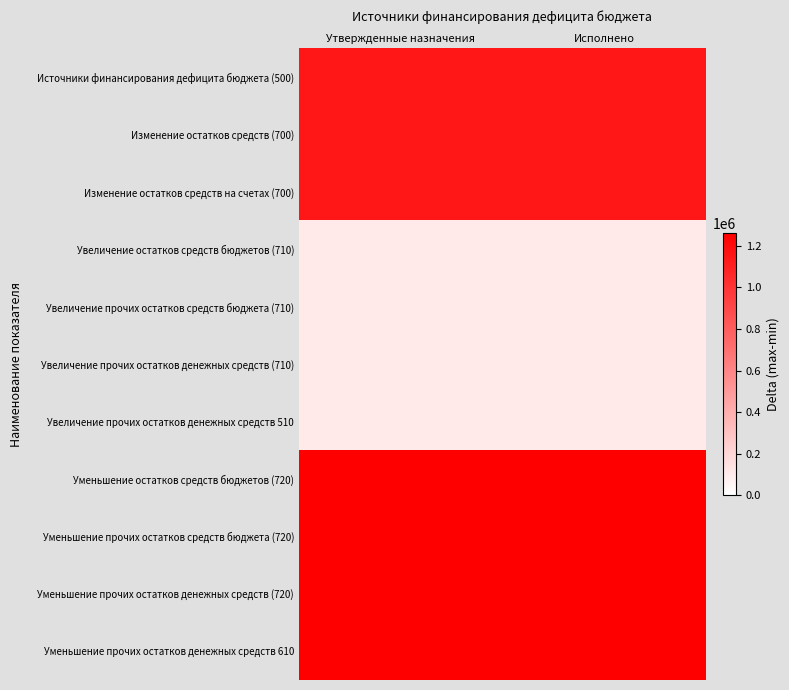

Reading left to right, extract all data points from this chart.

Источники финансирования дефицита бюджета (500): Утвержденные назначения=1151291.1	Исполнено=1151291.1
Изменение остатков средств (700): Утвержденные назначения=1151291.1	Исполнено=1151291.1
Изменение остатков средств на счетах (700): Утвержденные назначения=1151291.1	Исполнено=1151291.1
Увеличение остатков средств бюджетов (710): Утвержденные назначения=109577.5	Исполнено=109577.5
Увеличение прочих остатков средств бюджета (710): Утвержденные назначения=109577.5	Исполнено=109577.5
Увеличение прочих остатков денежных средств (710): Утвержденные назначения=109577.5	Исполнено=109577.5
Увеличение прочих остатков денежных средств 510: Утвержденные назначения=109577.5	Исполнено=109577.5
Уменьшение остатков средств бюджетов (720): Утвержденные назначения=1260868.5	Исполнено=1260868.5
Уменьшение прочих остатков средств бюджета (720): Утвержденные назначения=1260868.5	Исполнено=1260868.5
Уменьшение прочих остатков денежных средств (720): Утвержденные назначения=1260868.5	Исполнено=1260868.5
Уменьшение прочих остатков денежных средств 610: Утвержденные назначения=1260868.5	Исполнено=1260868.5